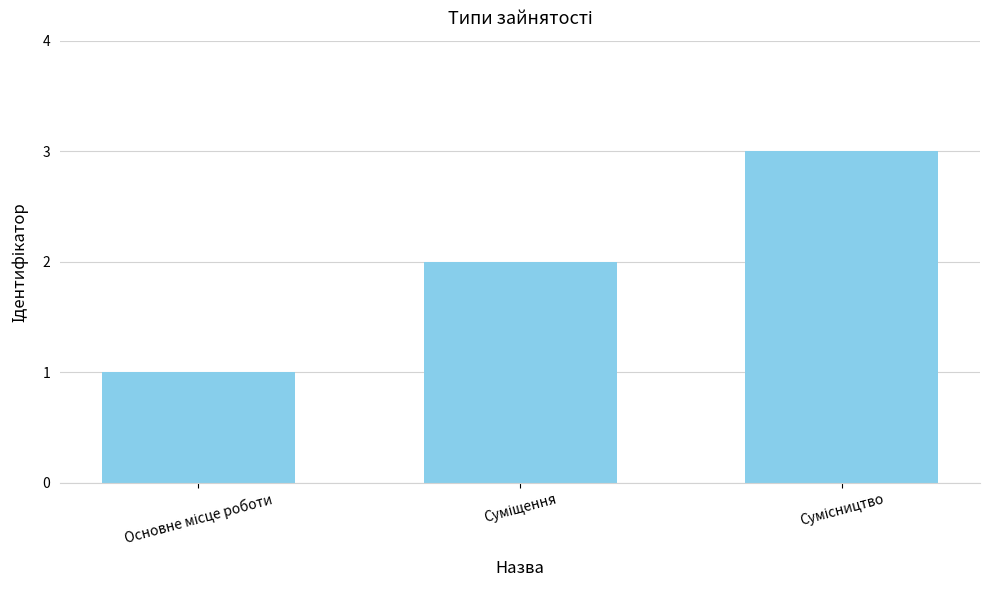

What is the sum of all values?

6